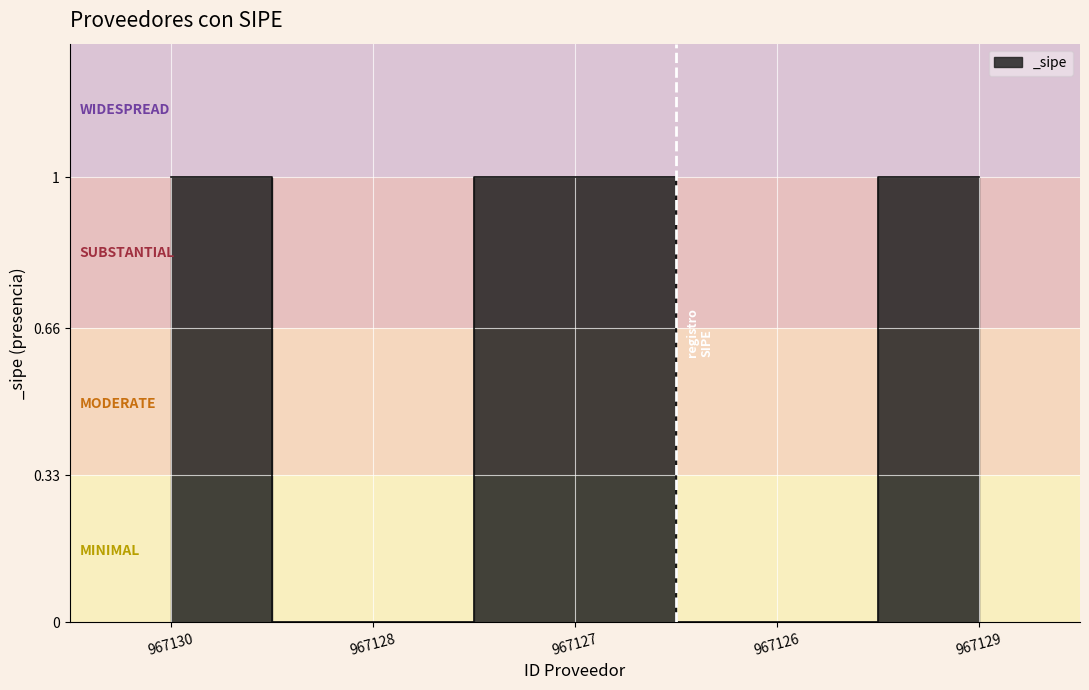

How many distinct data groups are displayed?

1